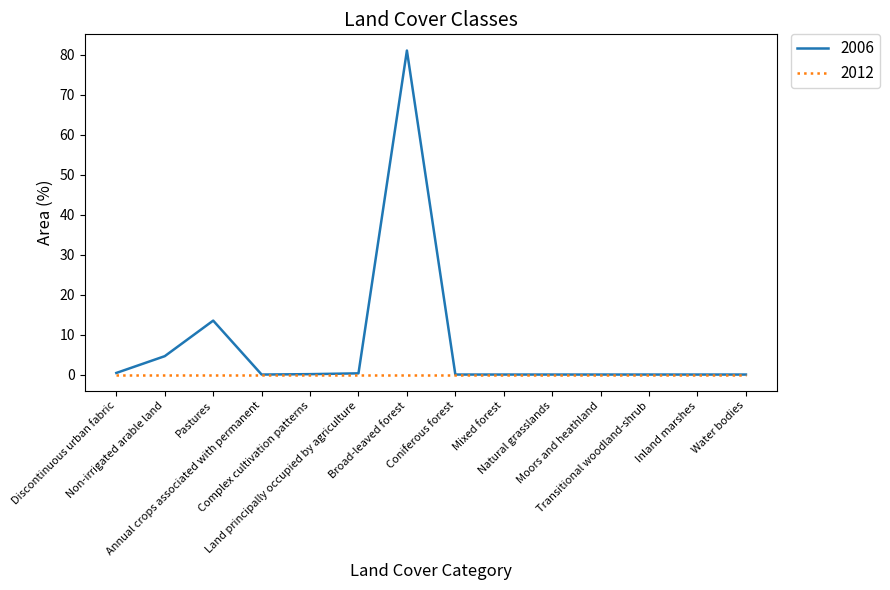

What is the greatest value displayed?

81.1